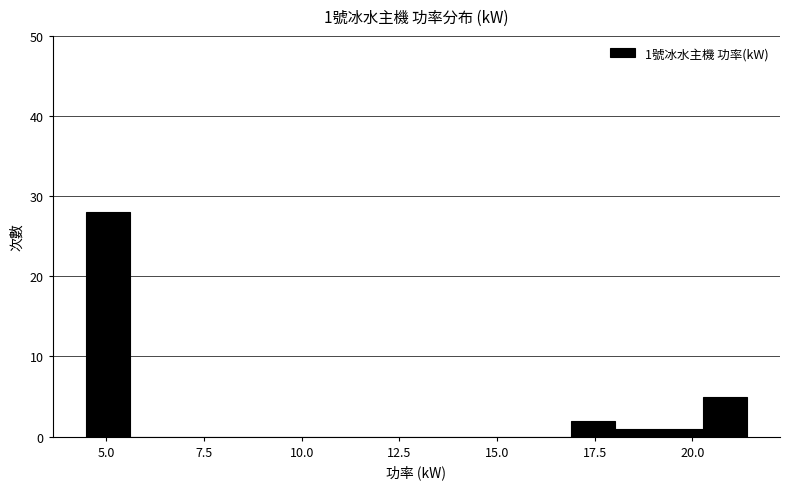

Around what value on the x-axis is the tallest bar? Give the approximate position of its centre, as read against the axis.

5.0